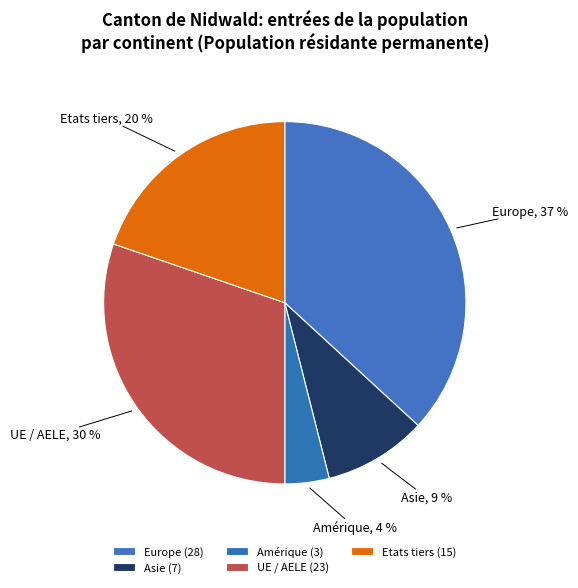

Which has a higher value, UE / AELE or Asie?

UE / AELE